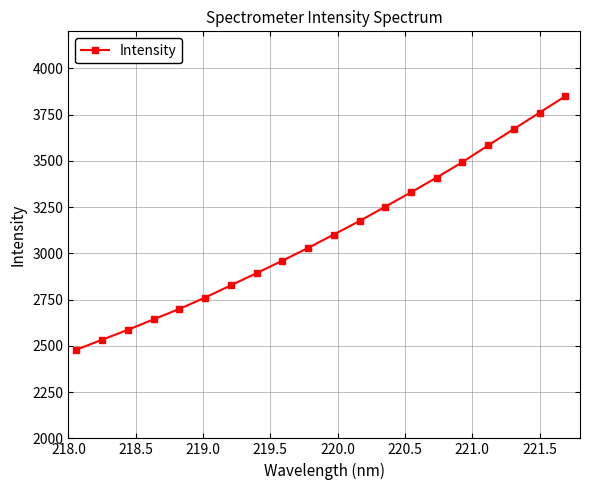

What is the minimum value shown in the chart?

2479.5